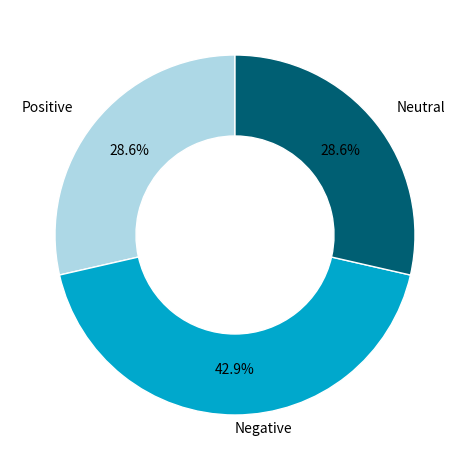

Does any single category account for the majority?

No